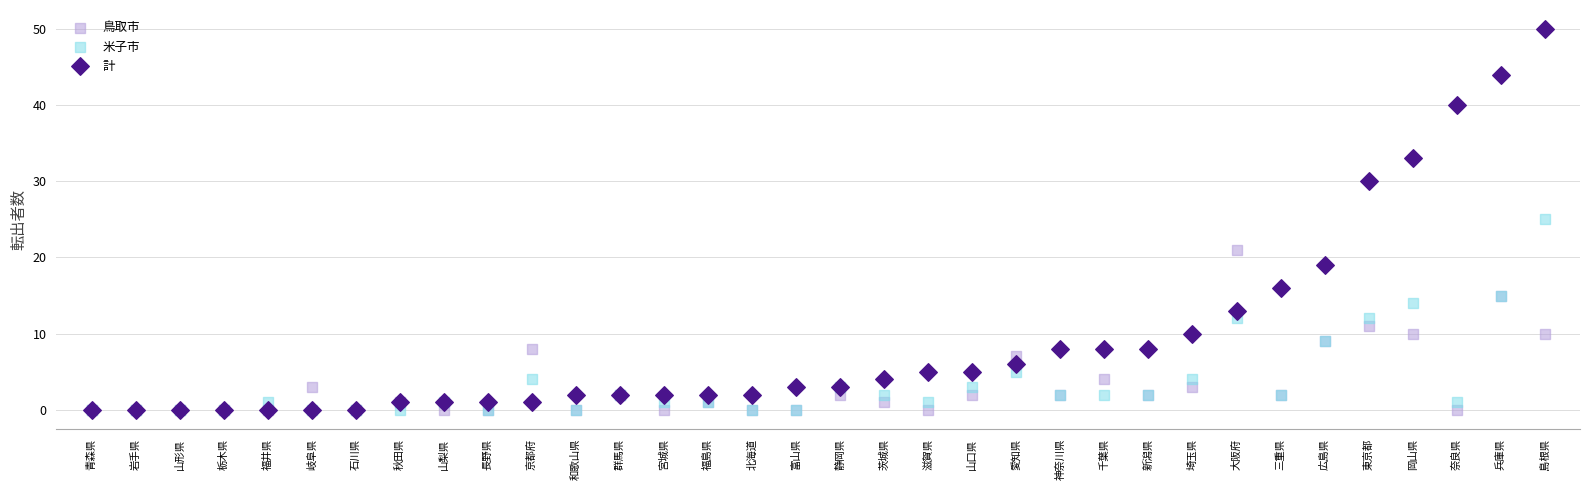

Which series reaches the maximum Y coordinate?

計